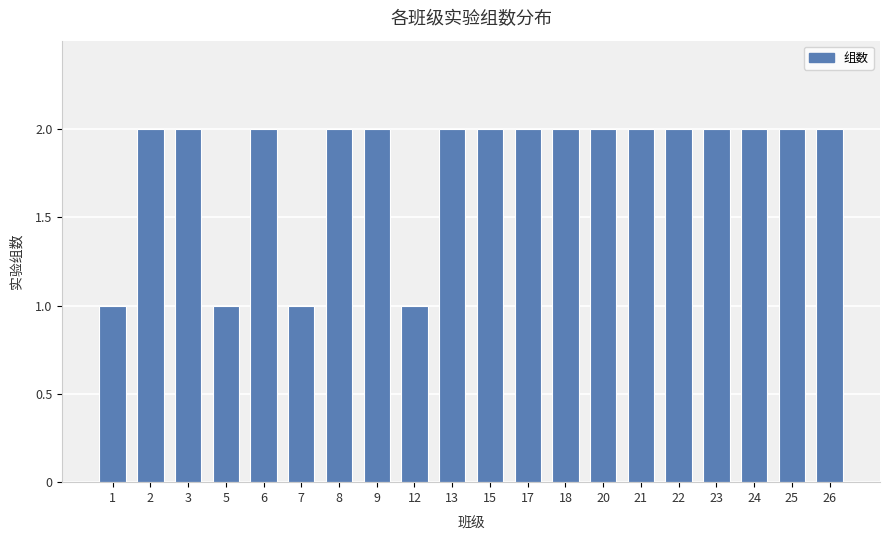

What is the value of the 19th bar from the left?

2